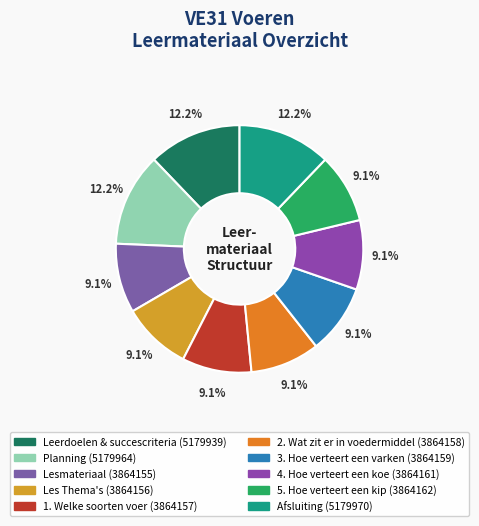

To the nearest percent, what is the difference between the largest and smallest slice percentages?

3%